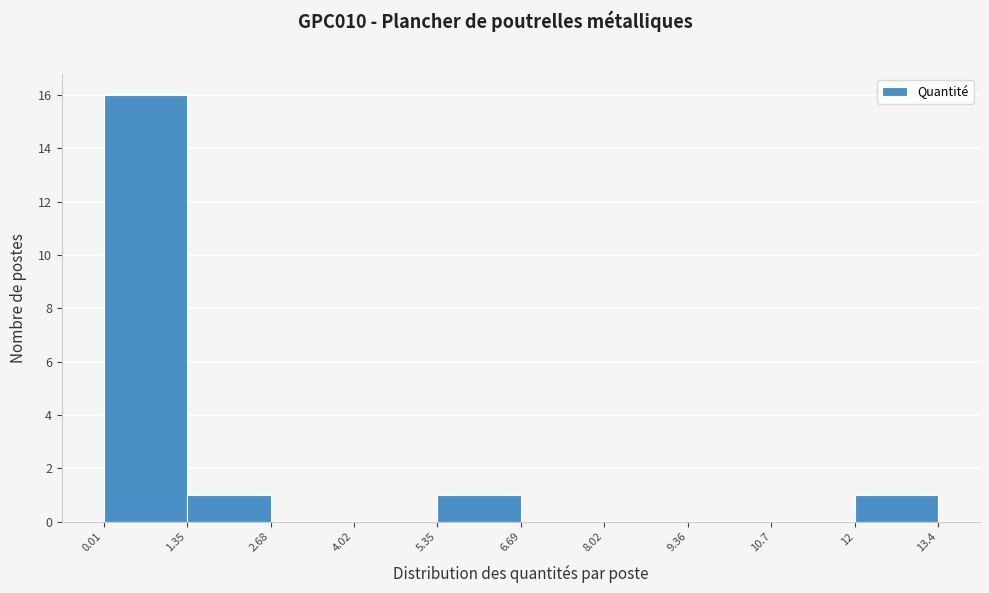

Which range on the x-axis has the tallest bar?

0.01 to 1.35